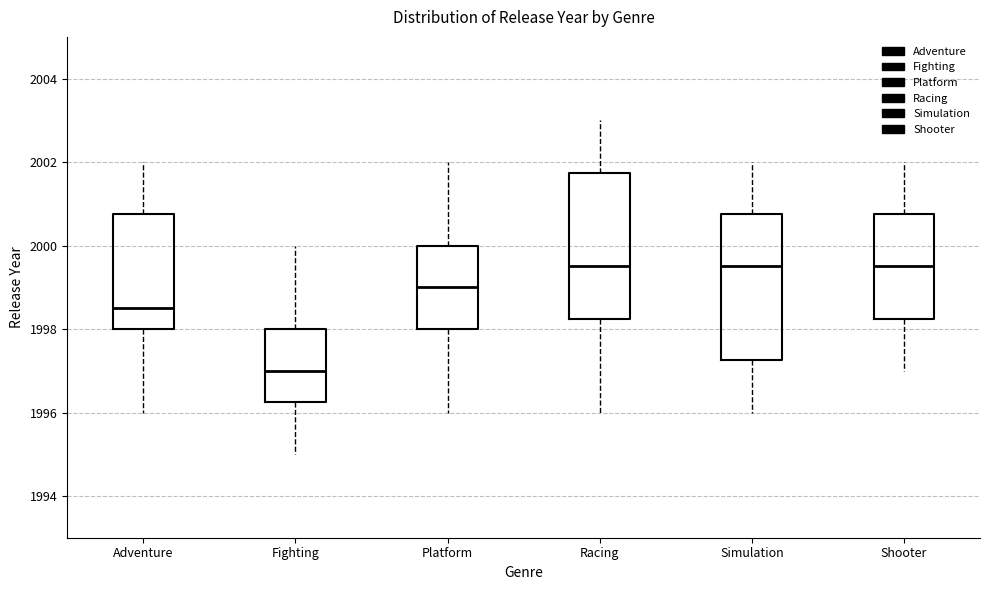

Reading left to right, read every box against the y-axis: the position of its median line, the range the box covers, and the ends of its whiskers. The values are not printed on the chart, so give them approximately, as read against the axis.

Adventure: median 1998.6, box 1998.0 to 2000.8, whiskers 1996.0 to 2002.0
Fighting: median 1997.0, box 1996.2 to 1998.0, whiskers 1995.0 to 2000.0
Platform: median 1999.0, box 1998.0 to 2000.0, whiskers 1996.0 to 2002.0
Racing: median 1999.6, box 1998.2 to 2001.8, whiskers 1996.0 to 2003.0
Simulation: median 1999.6, box 1997.2 to 2000.8, whiskers 1996.0 to 2002.0
Shooter: median 1999.6, box 1998.2 to 2000.8, whiskers 1997.0 to 2002.0